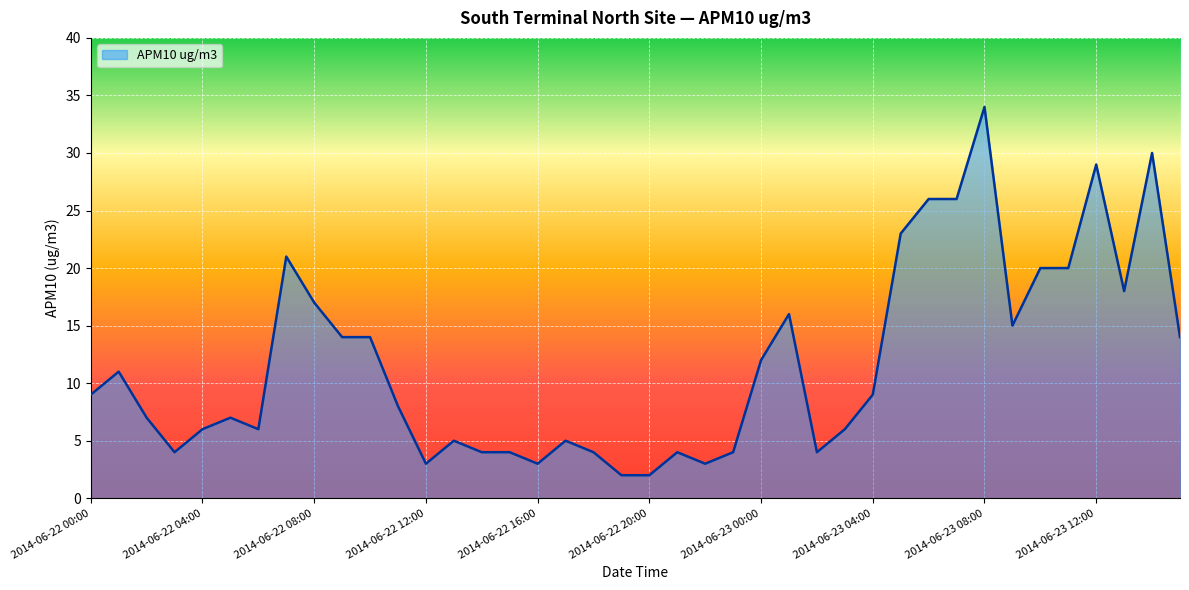

What is the greatest value displayed?

34